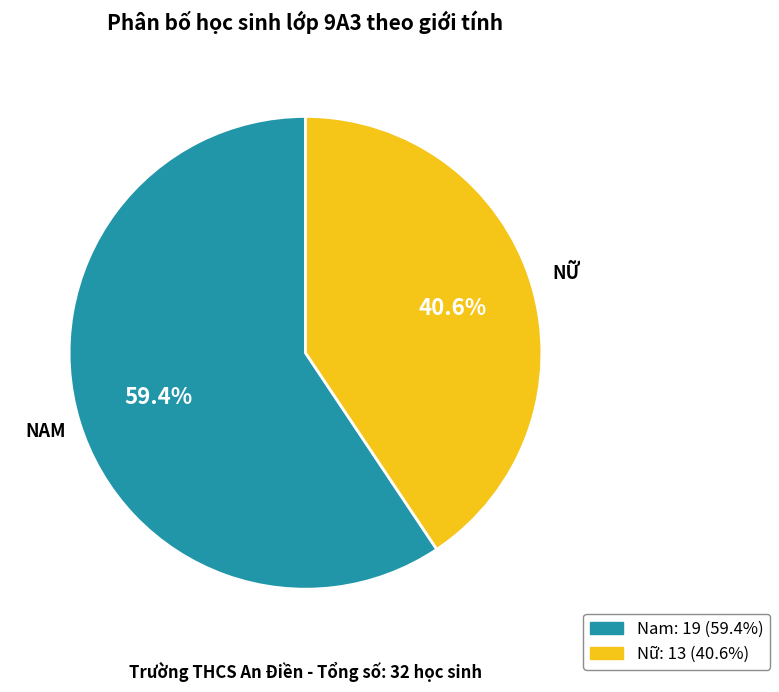

True or false: Nữ accounts for 41% of the total.

True